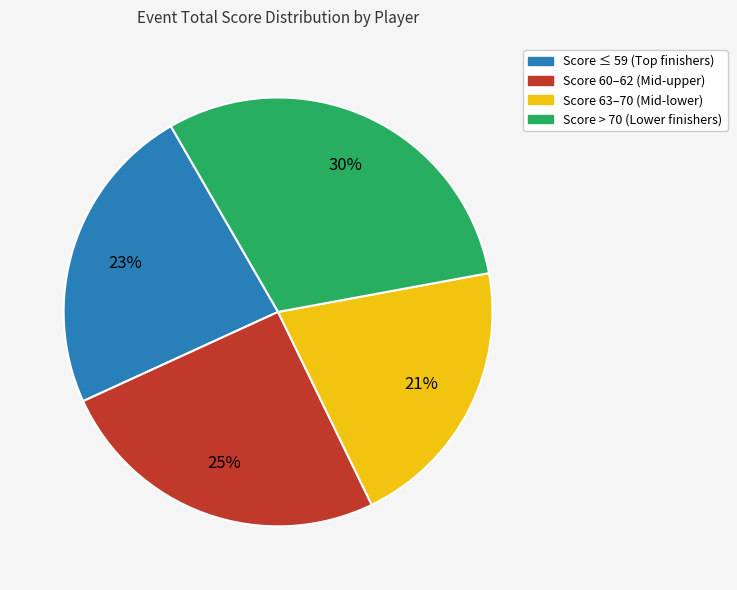

The Score 60–62 (Mid-upper) slice represents 25% of the pie. True or false?

True